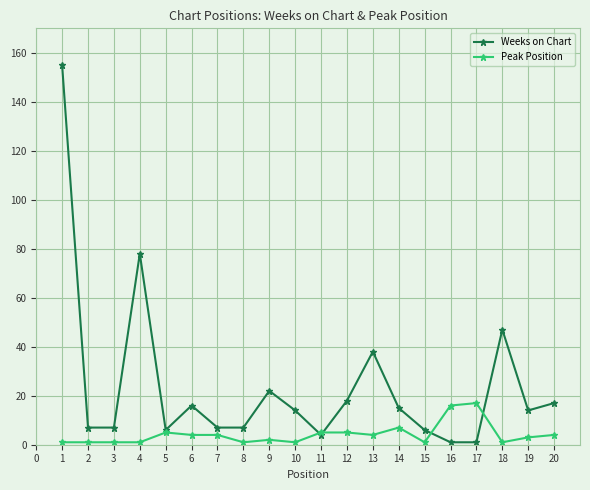

At which category does Weeks on Chart reach its first local peak?

4